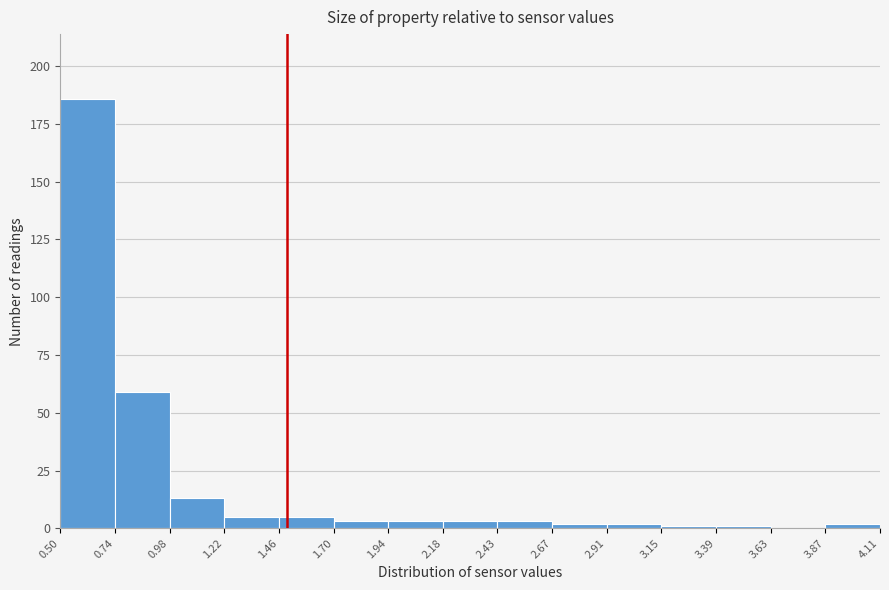

Reading left to right, list every bar in this chart as the range it spans on the x-axis followed by its height. The values are not printed on the chart, so give them approximately, as read against the axis.

0.50 to 0.74: 185
0.74 to 0.98: 60
0.98 to 1.22: 15
1.22 to 1.46: 5
1.46 to 1.70: 5
1.70 to 1.94: under 5
1.94 to 2.18: under 5
2.18 to 2.43: under 5
2.43 to 2.67: under 5
2.67 to 2.91: under 5
2.91 to 3.15: under 5
3.15 to 3.39: under 5
3.39 to 3.63: under 5
3.63 to 3.87: 0
3.87 to 4.11: under 5